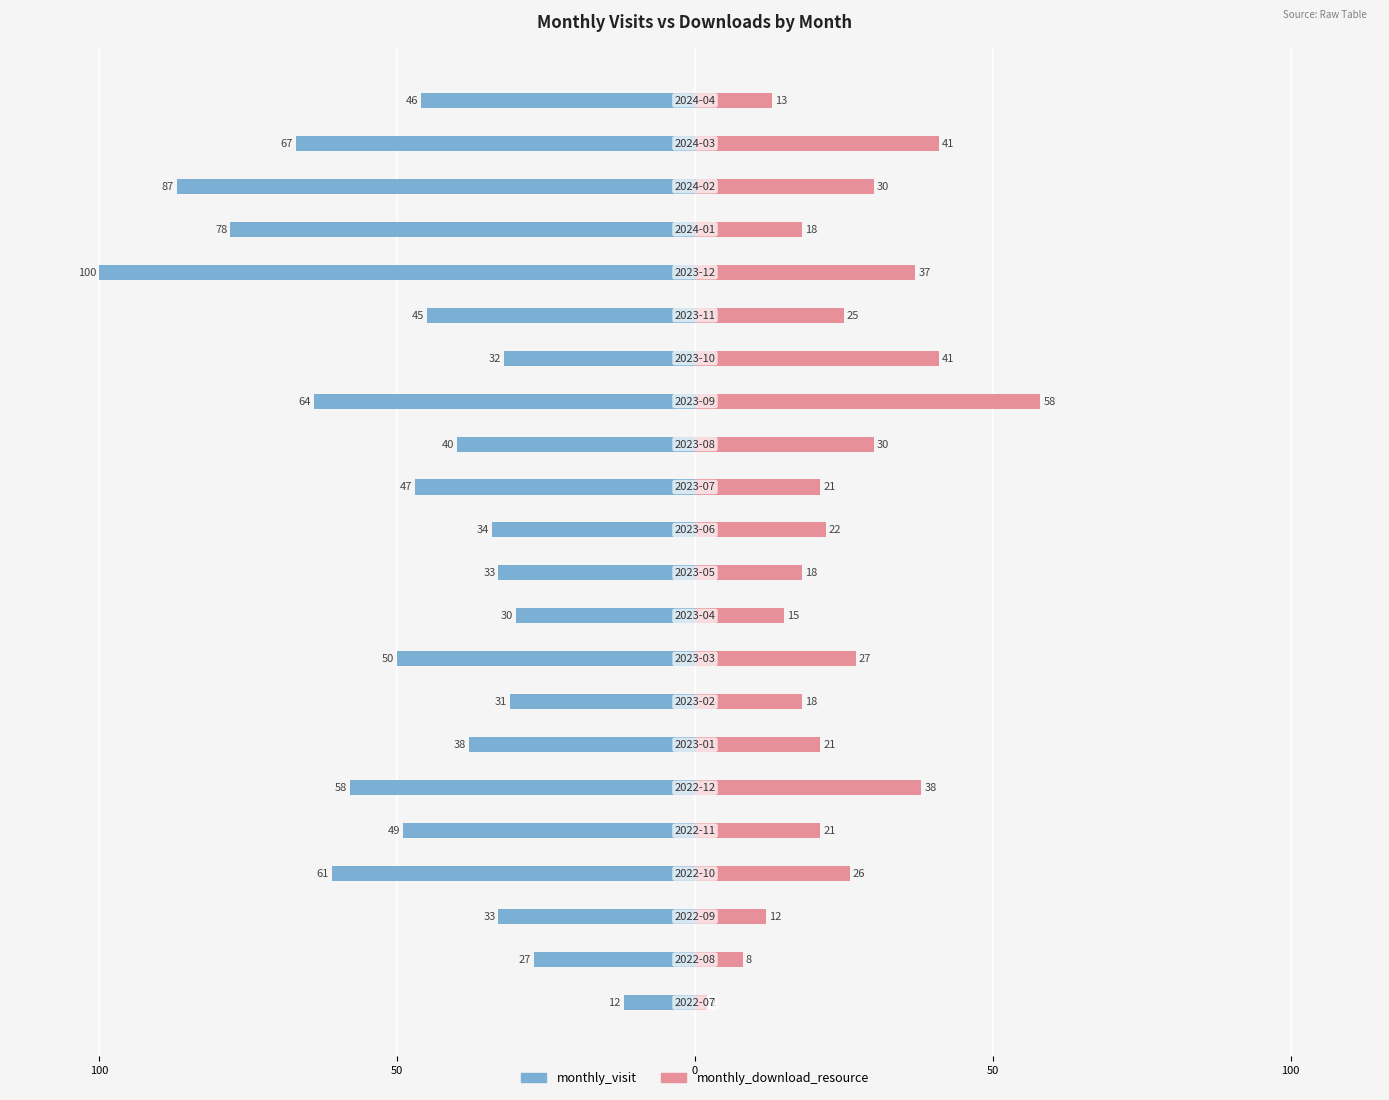

What is the difference between the maximum and minimum values in the monthly_download_resource series?

56